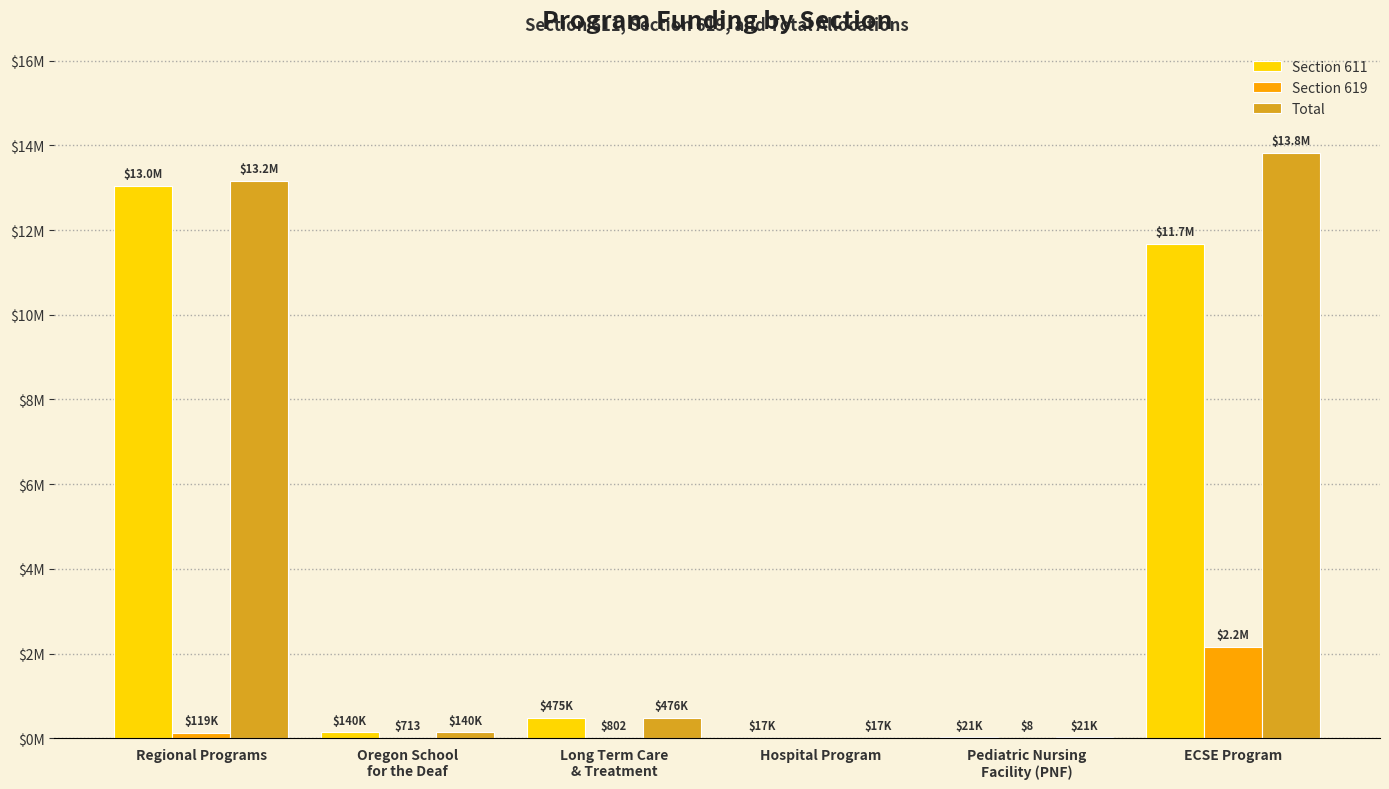

What are all the series names shown in the legend?

Section 611, Section 619, Total